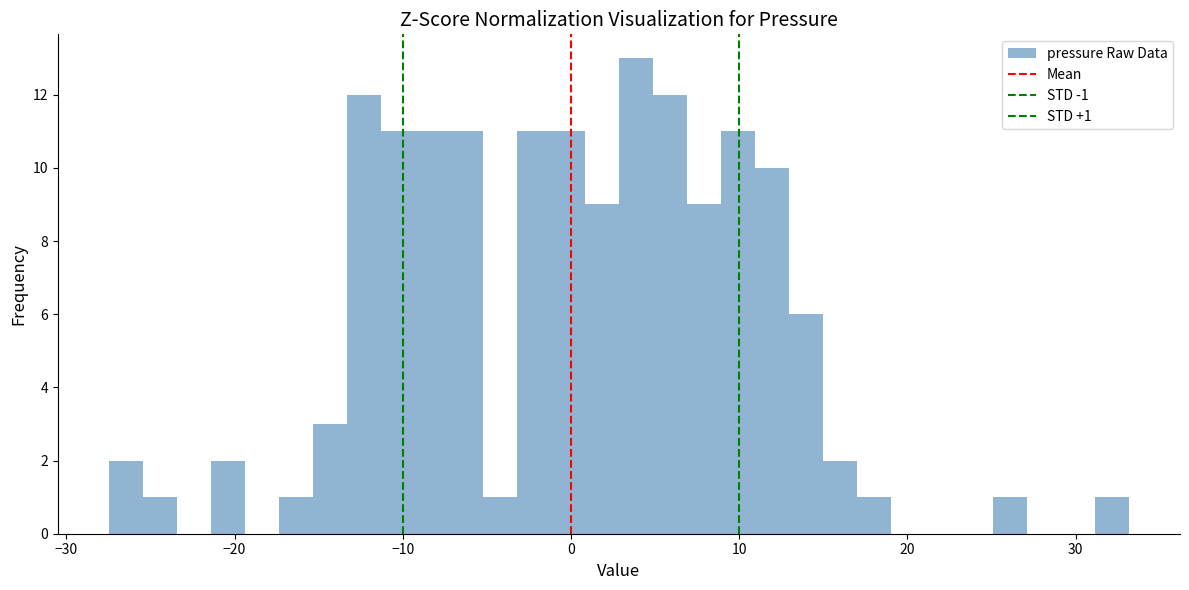

Around what value on the x-axis is the tallest bar? Give the approximate position of its centre, as read against the axis.

4